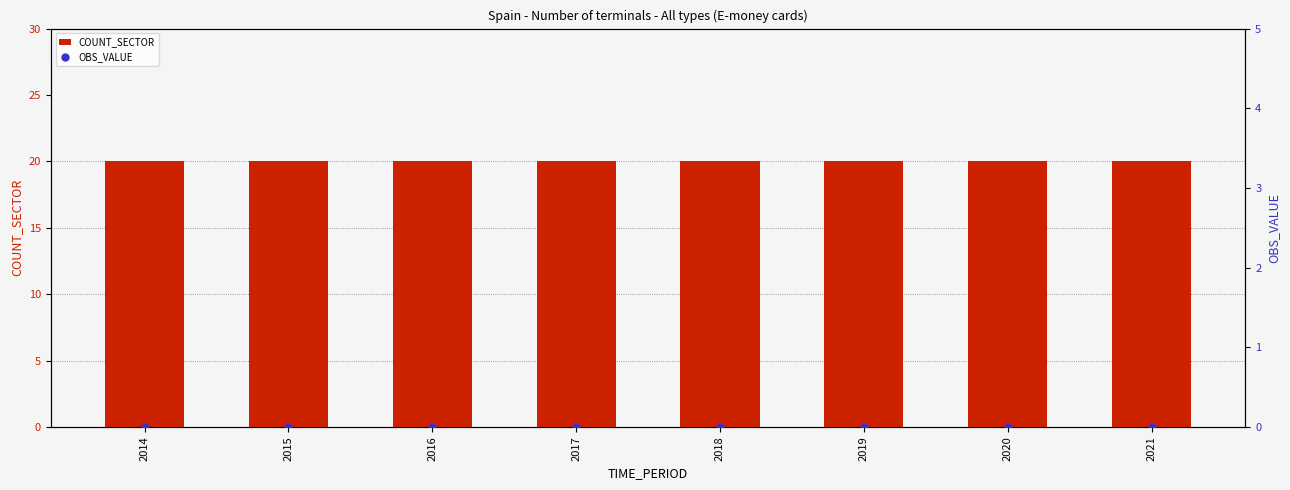

True or false: OBS_VALUE has a value of 0 at 2020.

True